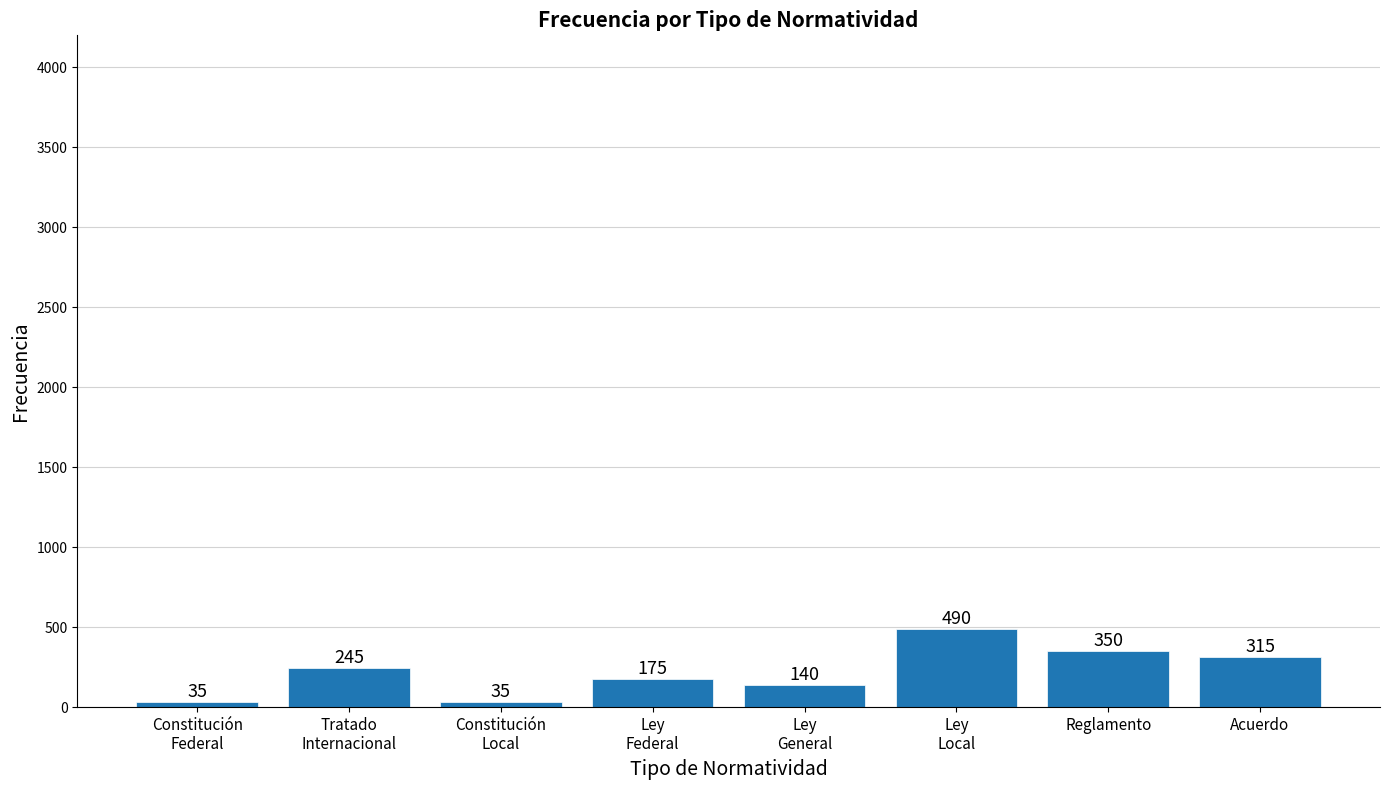

Reading right to left, extract all data points from this chart.

315	350	490	140	175	35	245	35